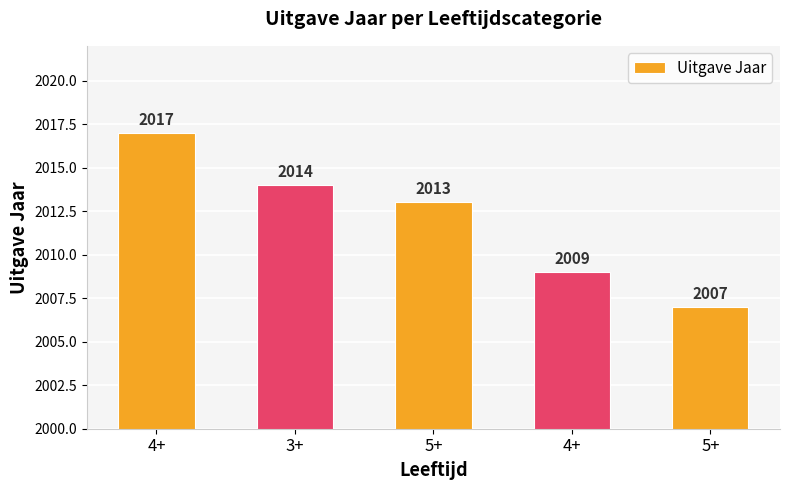

Reading left to right, transcribe all the data shown in this chart.

4+=2017	3+=2014	5+=2013	4+=2009	5+=2007